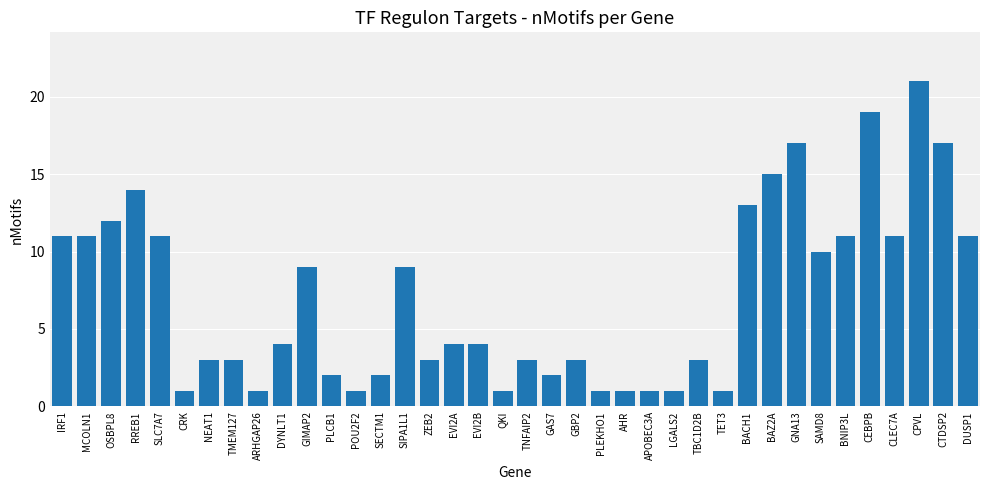

The chart shows a value of 10 at SAMD8. True or false?

True